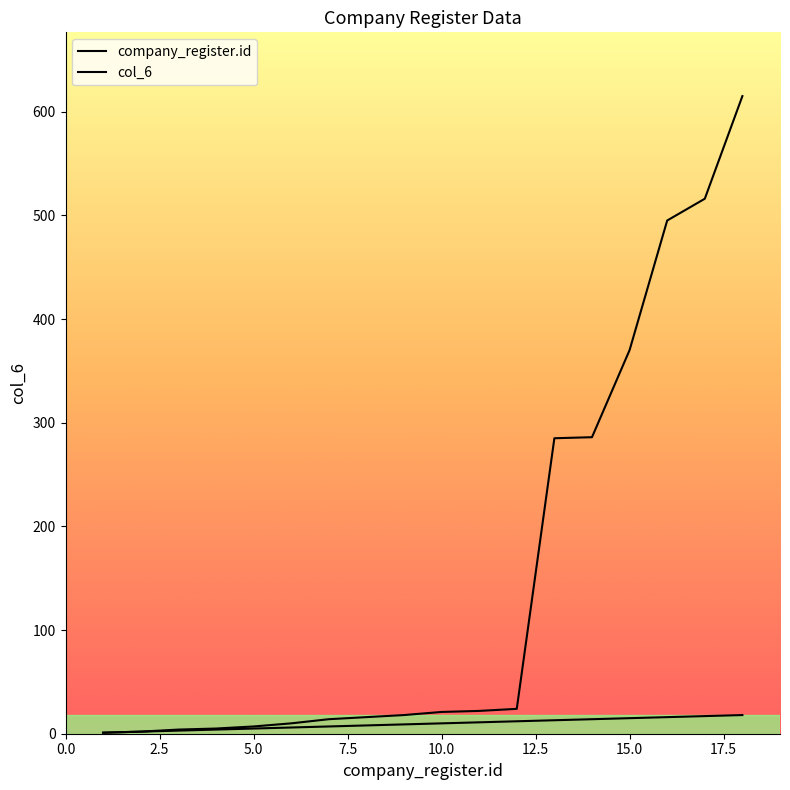

How many data points in col_6 are less than 21?

9